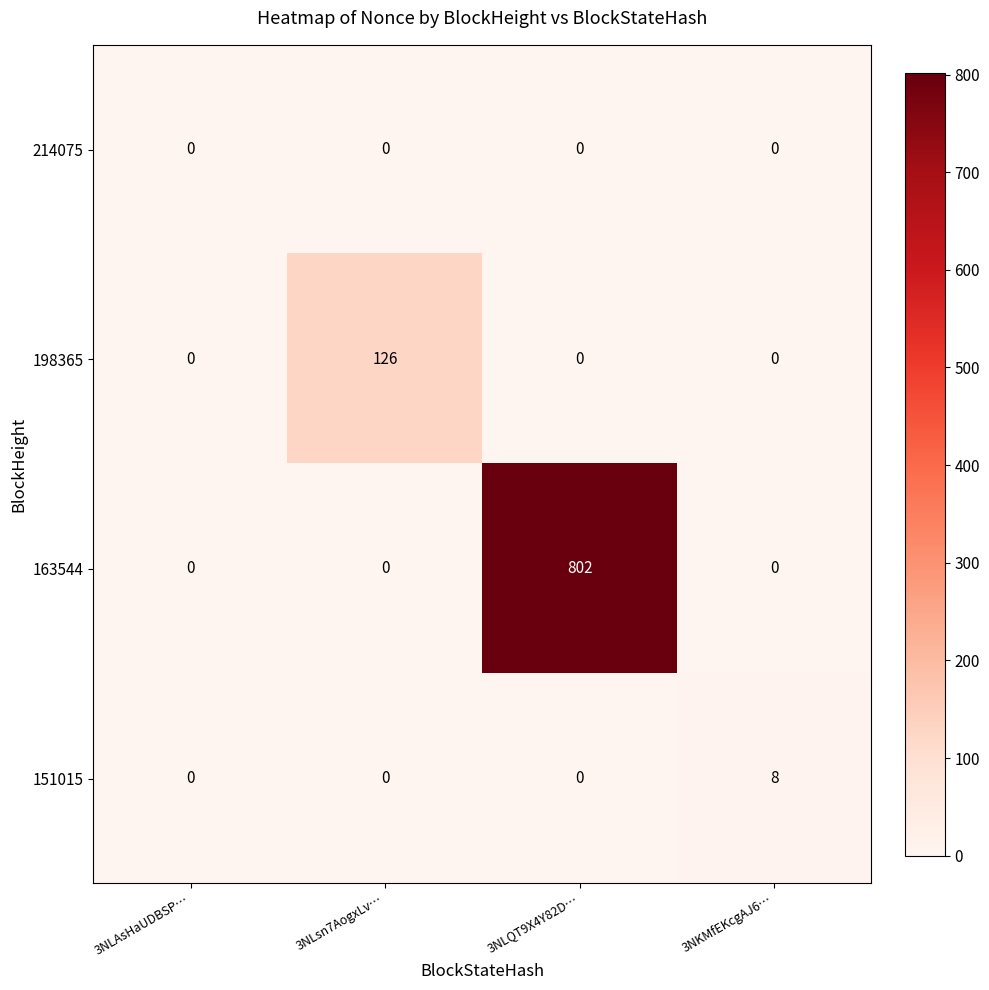

At which category is the sum across all series the highest?

3NLQT9X4Y82D…